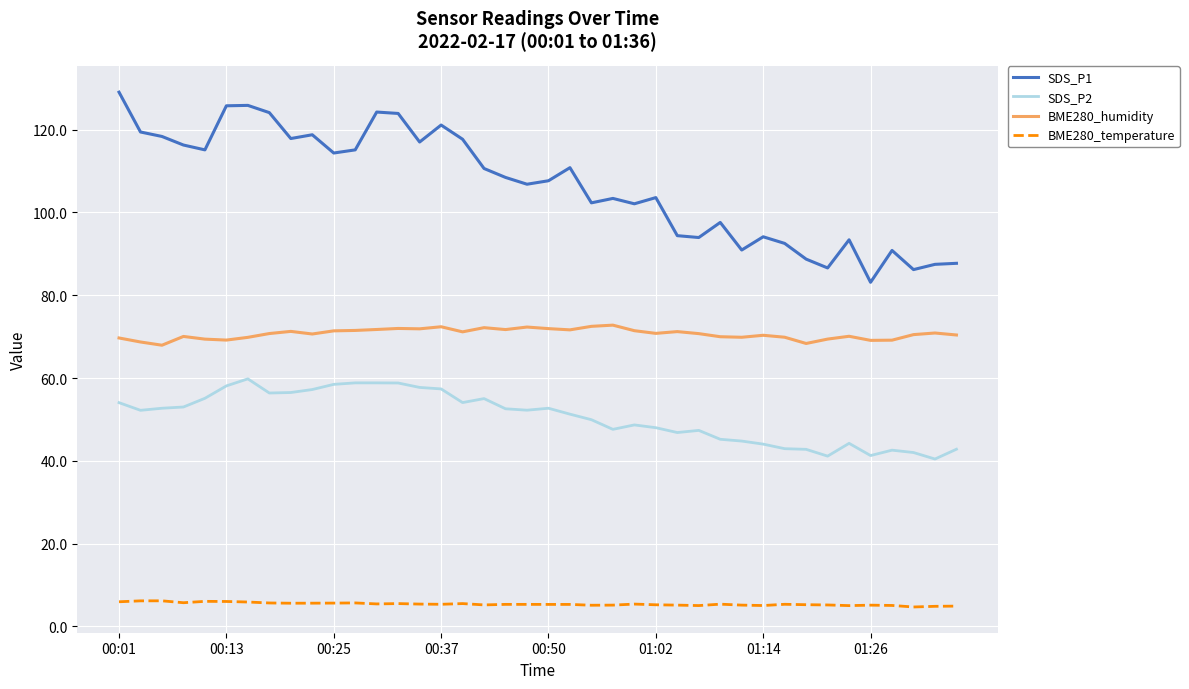

Which series has the largest total across all categories?

SDS_P1